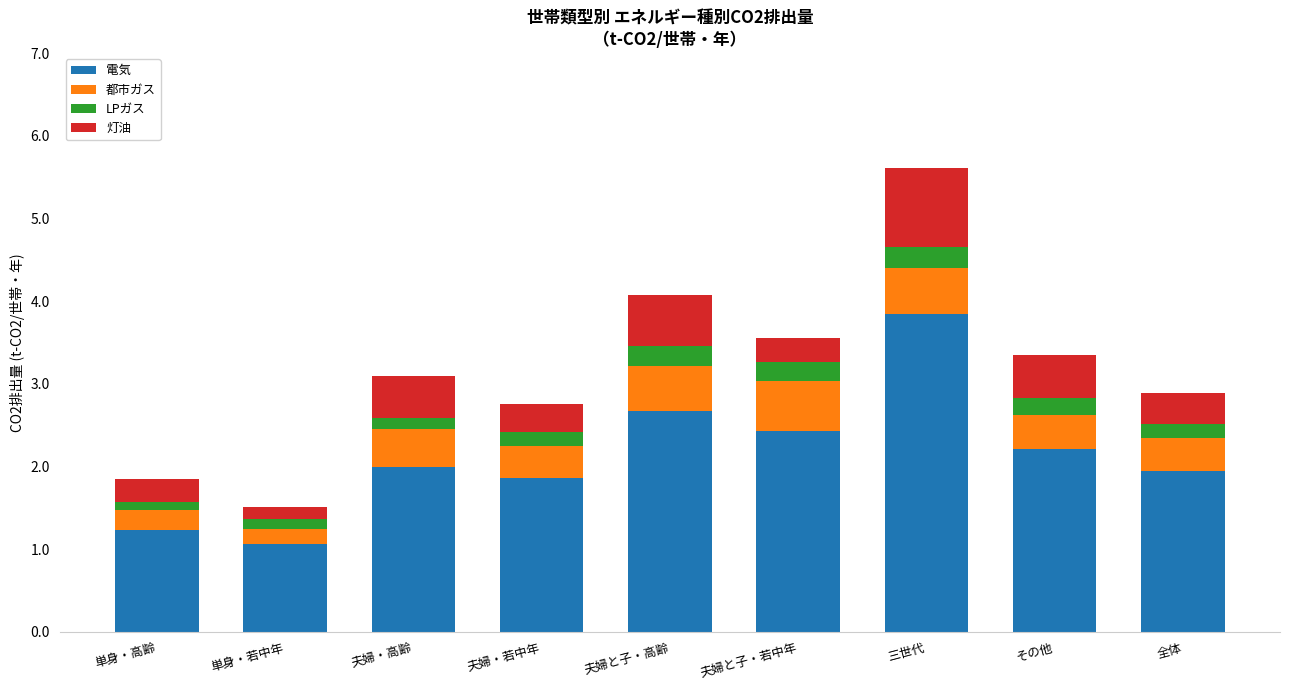

True or false: 電気 has a value of 2.0 at 夫婦・高齢.

True